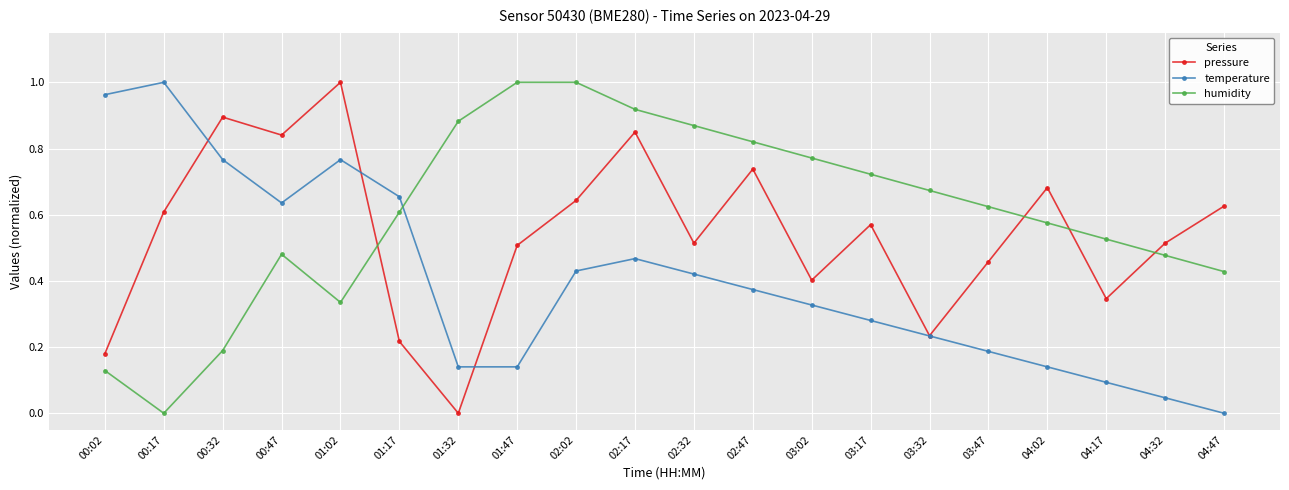

Which category has the lowest value in the pressure series?

01:32